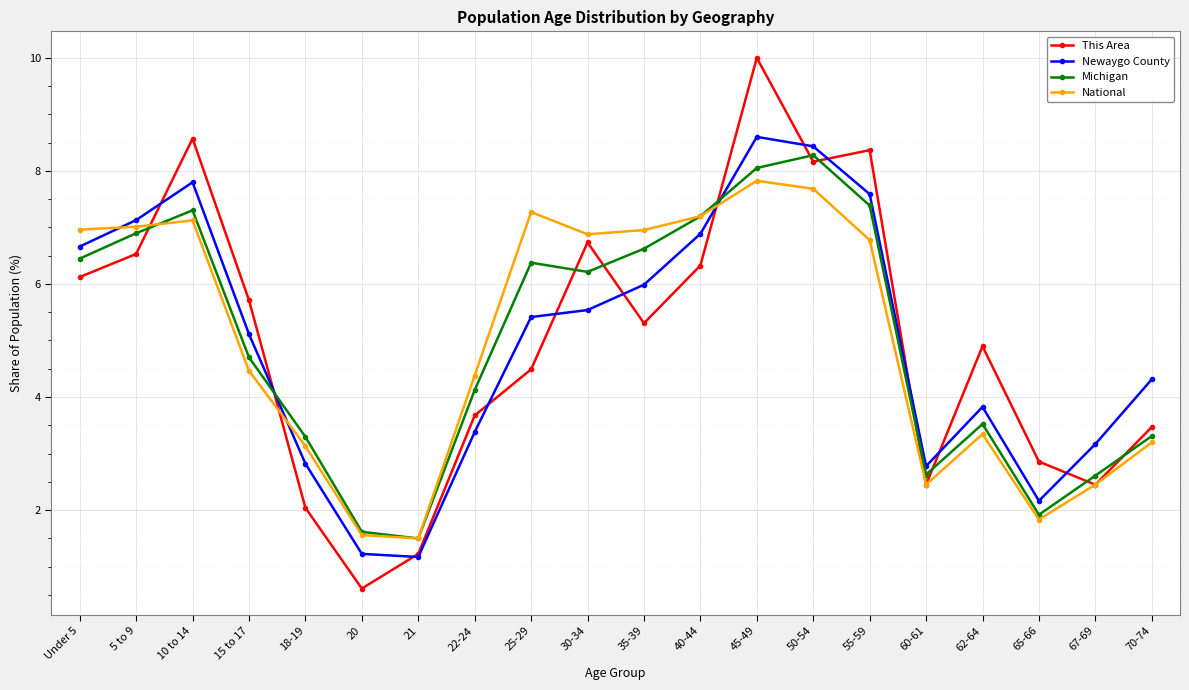

How many data points in Michigan are less than 6?

10